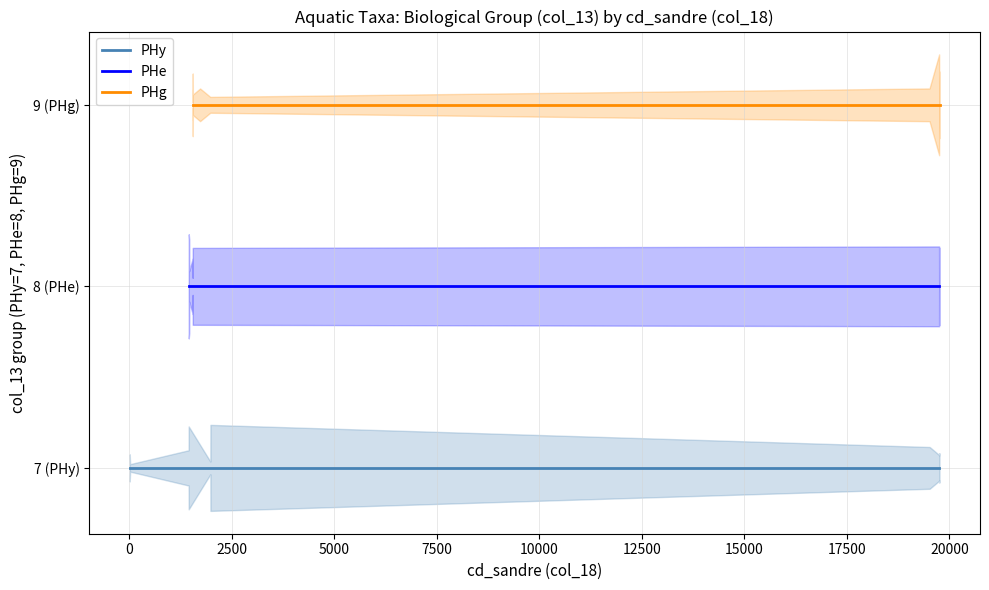

Reading left to right, extract all data points from this chart.

PHy: 7	7	7	7	7	7	7	7	7	7	7	7
PHe: 8	8	8	8	8	8	8	8	8	8	8	8
PHg: 9	9	9	9	9	9	9	9	9	9	9	9